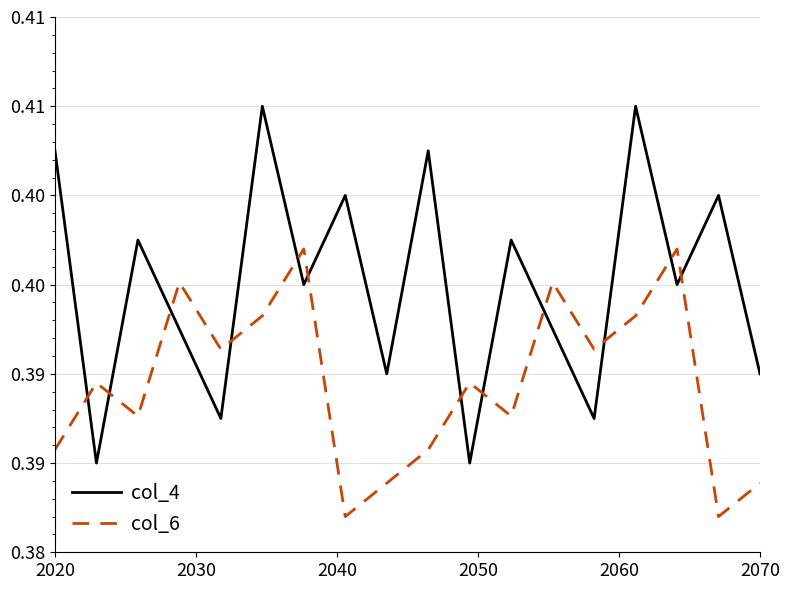

In col_6, how many points are higher than both neighbors (excluding endpoints)?

6